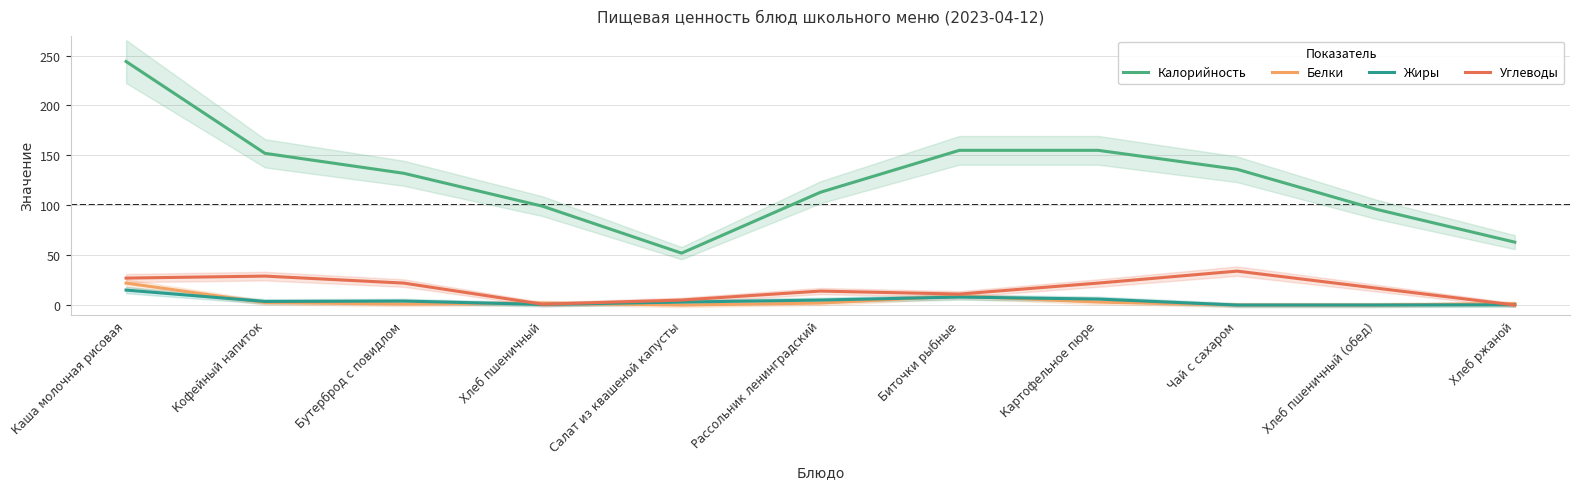

At which label does Углеводы reach its minimum?

Хлеб ржаной